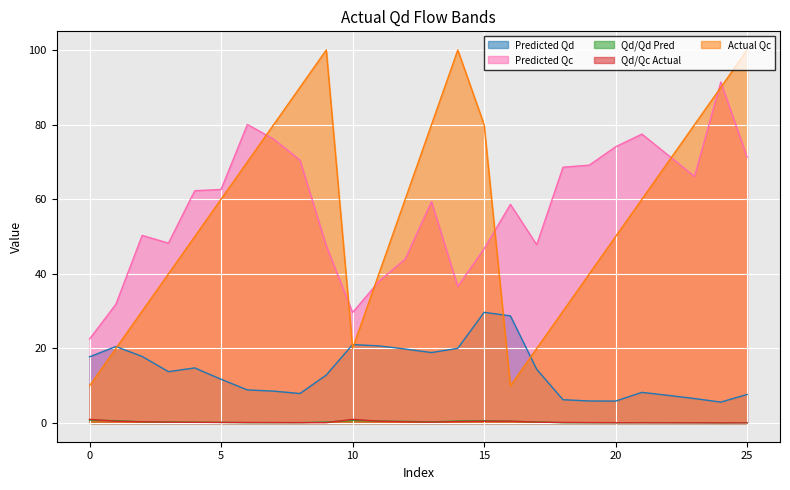

How many interior local peaks does the Qd/Qc Actual series have?

1